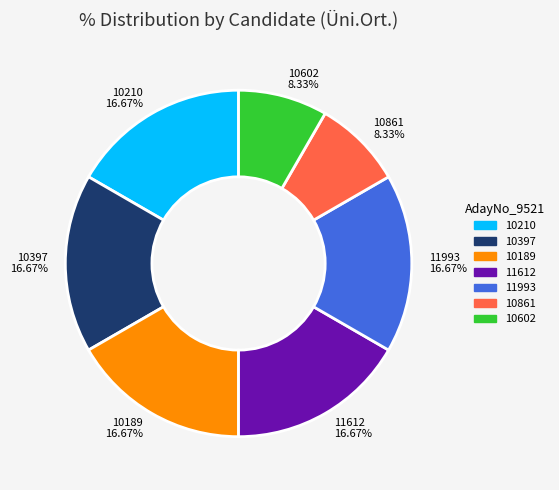

To the nearest percent, what is the combined percentage of 11612 and 10861?

25%